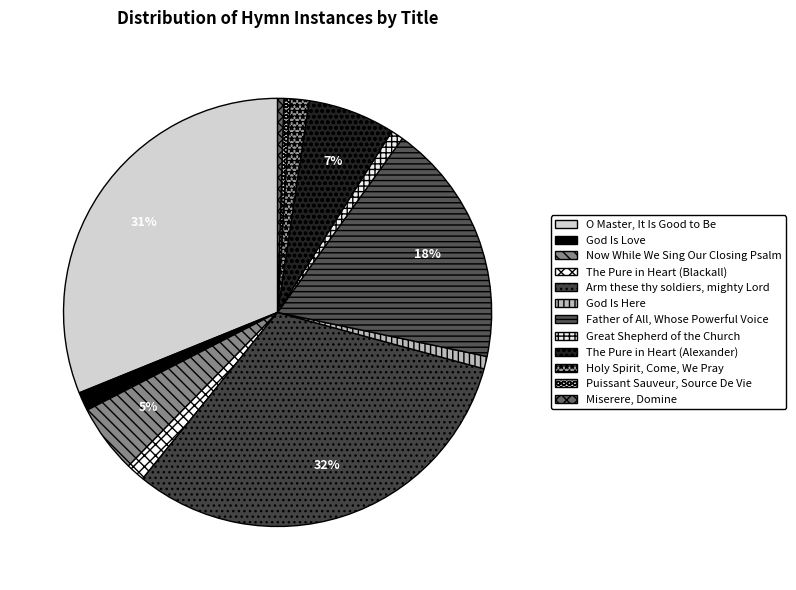

Count the number of slices in the pie.

12